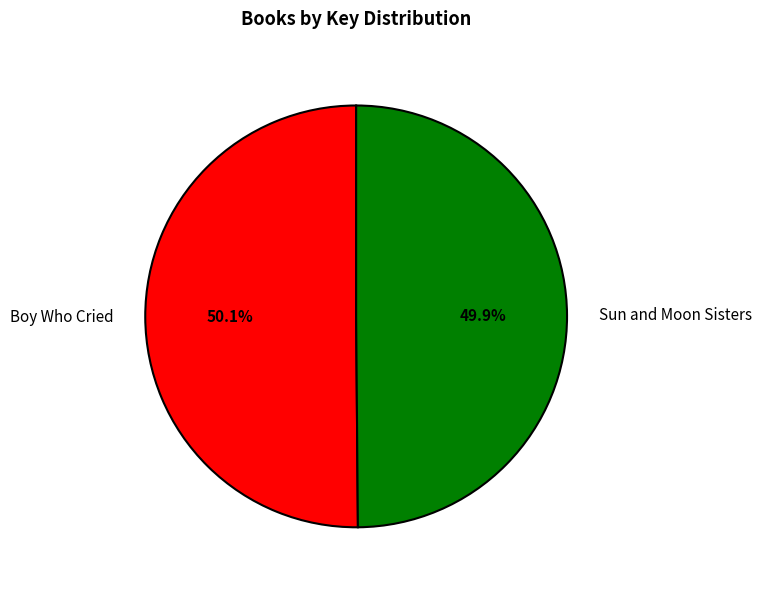

To the nearest percent, what is the average slice percentage?

50%